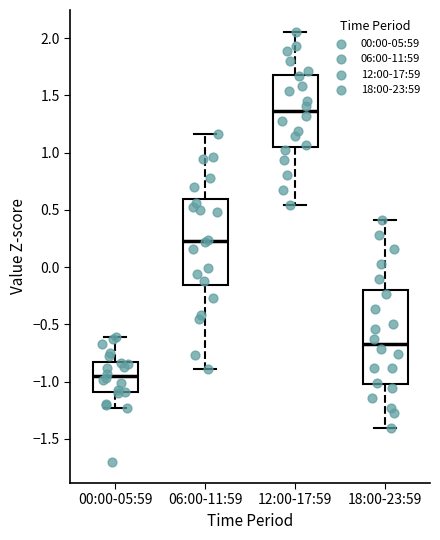

Reading left to right, read every box against the y-axis: the position of its median line, the range the box covers, and the ends of its whiskers. The values are not printed on the chart, so give them approximately, as read against the axis.

00:00-05:59: median -0.95, box -1.10 to -0.85, whiskers -1.25 to -0.60
06:00-11:59: median 0.25, box -0.15 to 0.60, whiskers -0.90 to 1.15
12:00-17:59: median 1.35, box 1.05 to 1.70, whiskers 0.55 to 2.05
18:00-23:59: median -0.65, box -1.05 to -0.20, whiskers -1.40 to 0.40